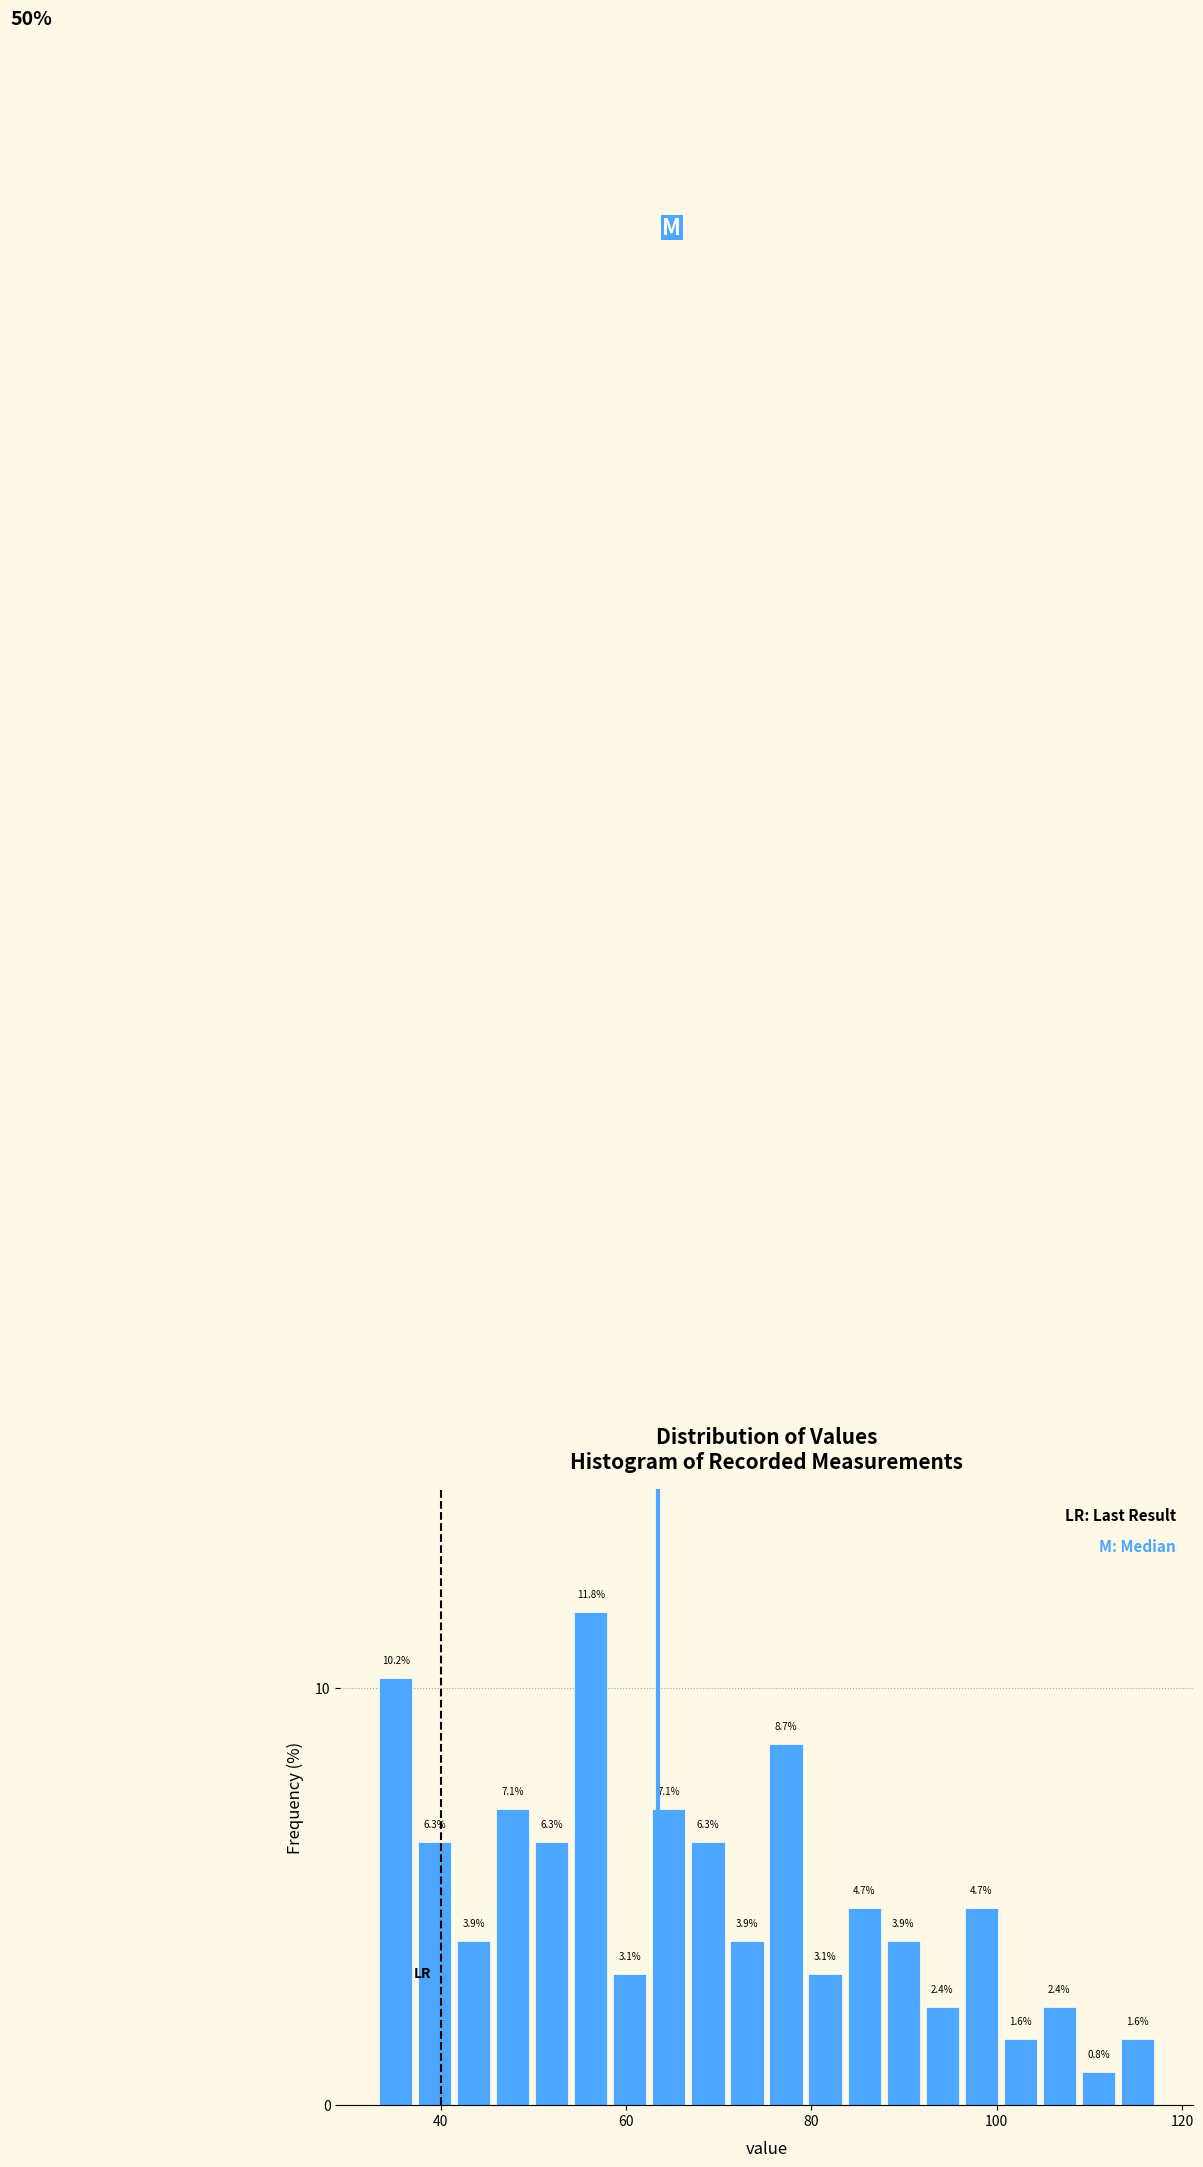

Around what value on the x-axis is the tallest bar? Give the approximate position of its centre, as read against the axis.

56